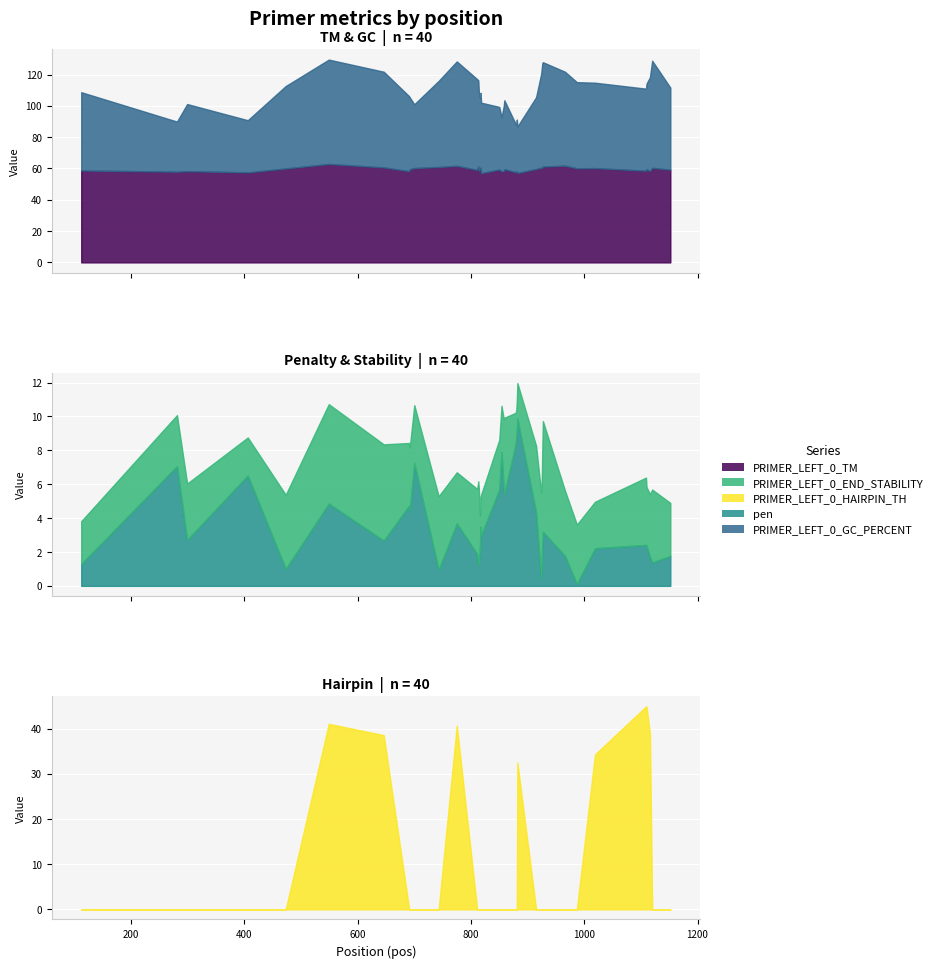

Which series has the largest range (max minus min)?

PRIMER_LEFT_0_HAIRPIN_TH